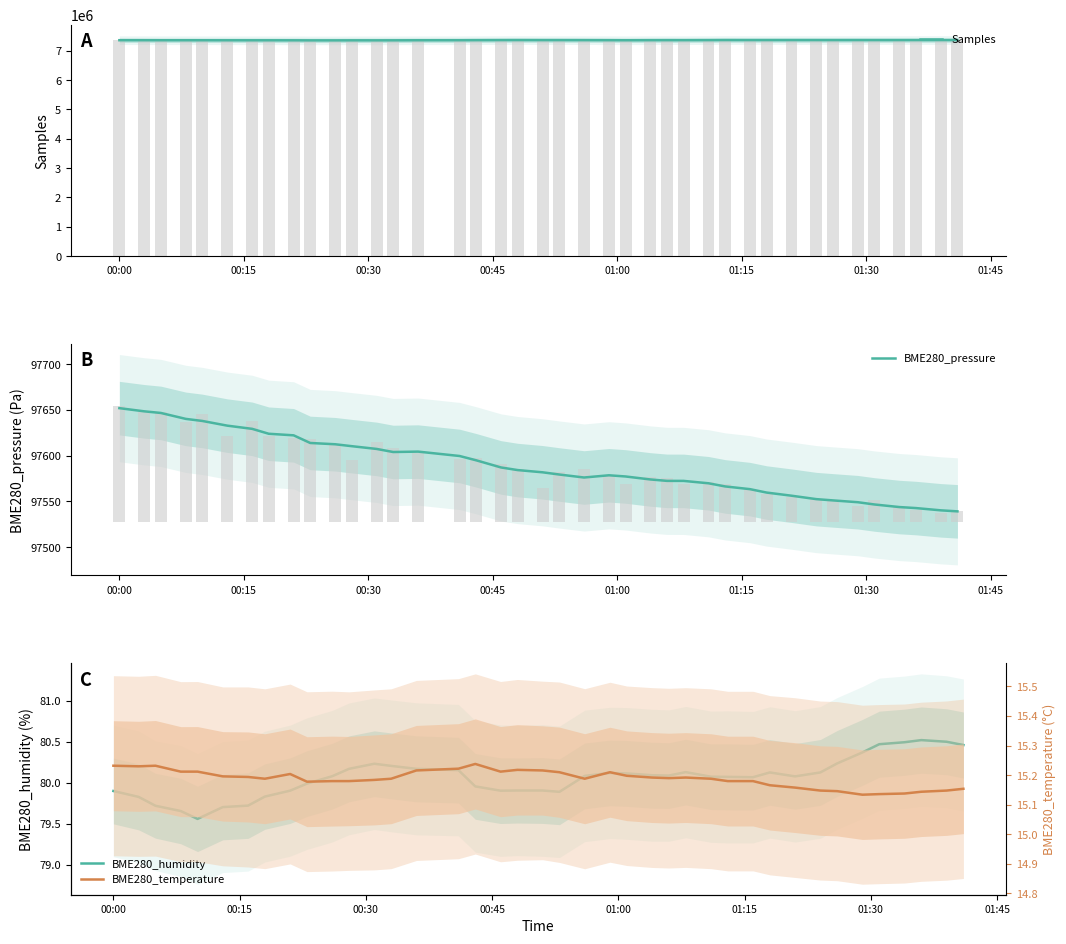

How many bars are there in each group?

4